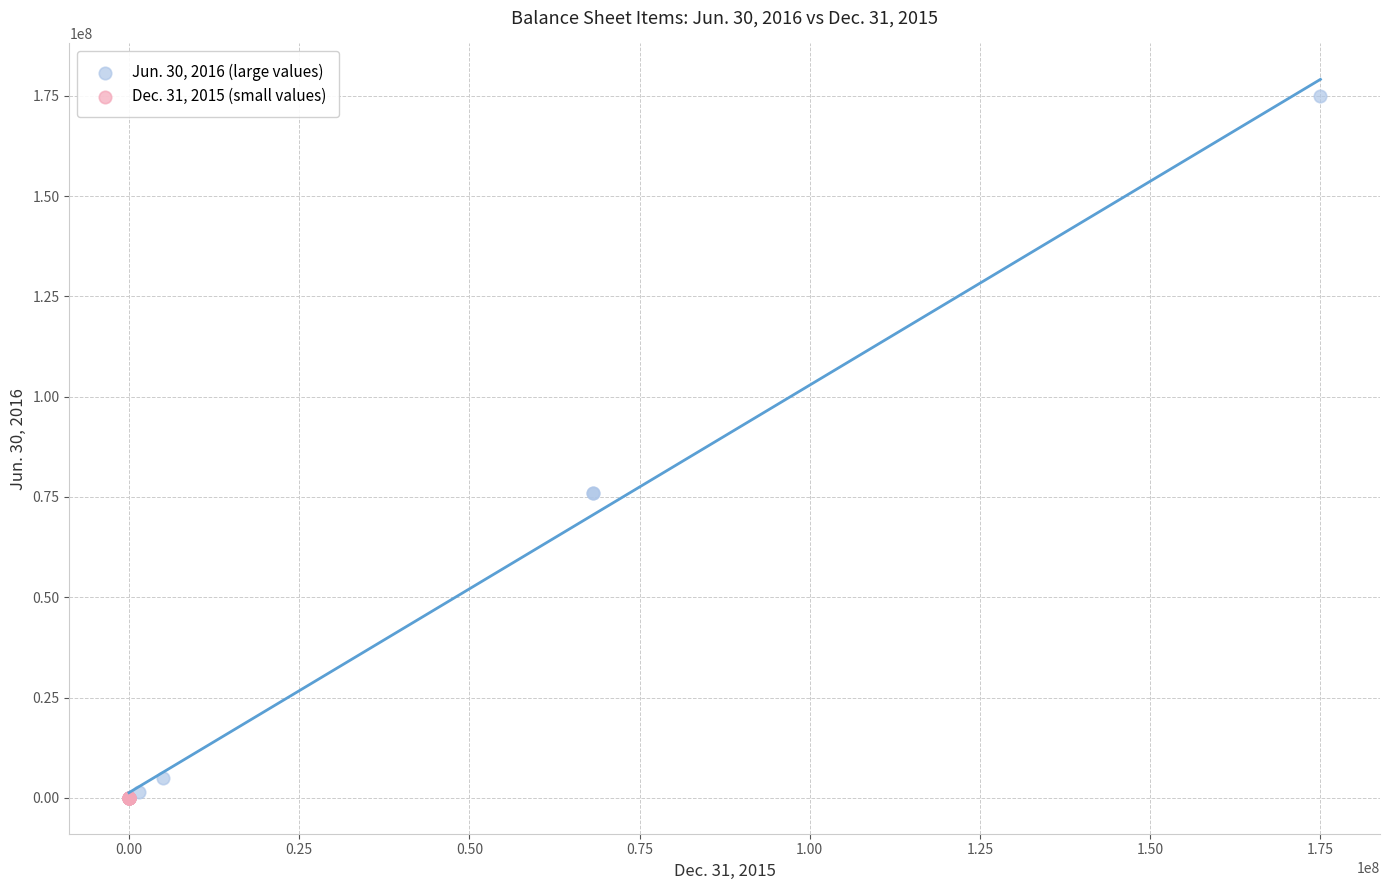

What are all the series names shown in the legend?

Jun. 30, 2016 (large values), Dec. 31, 2015 (small values)